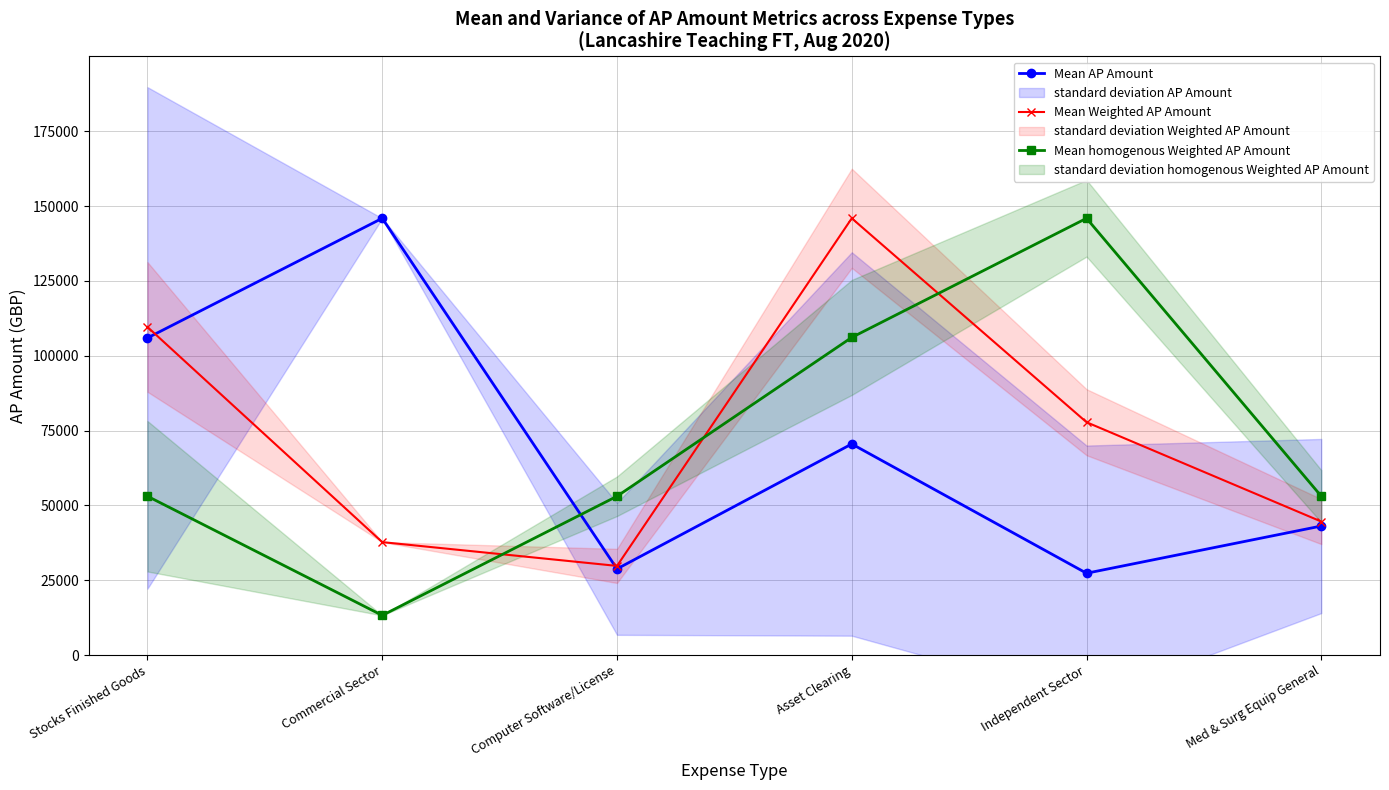

In Mean AP Amount, how many points are lower than both neighbors (excluding endpoints)?

2